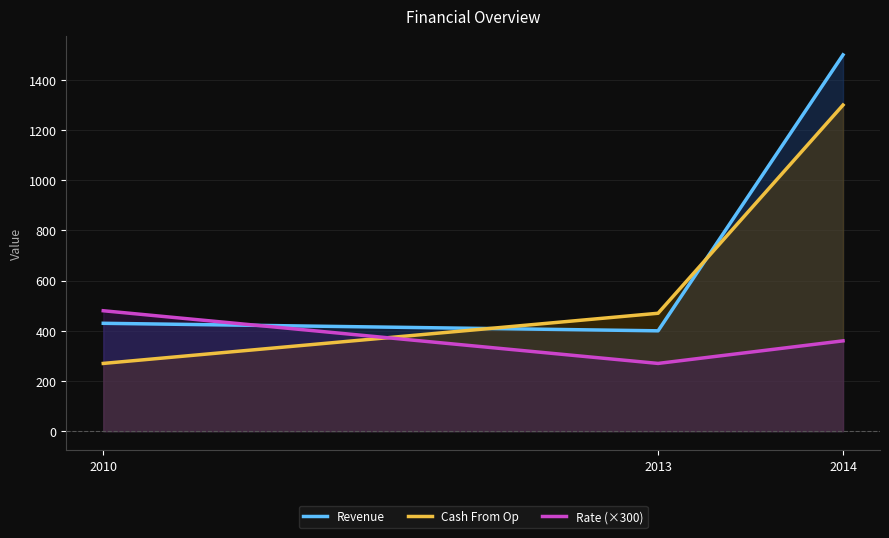

How many categories are shown in the chart?

3